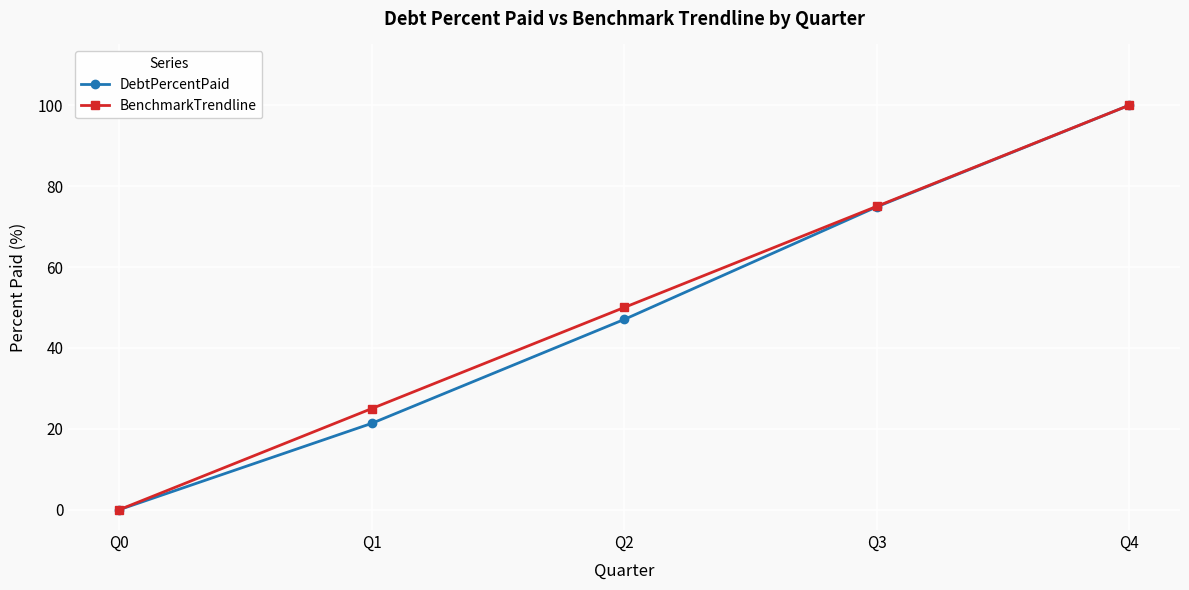

True or false: DebtPercentPaid has a value of 73.6 at Q2.

False